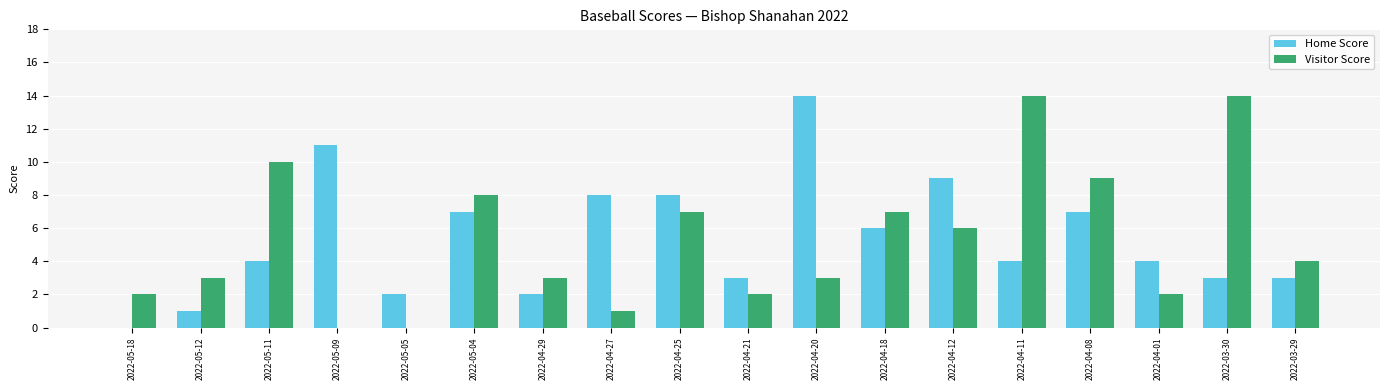

Count the number of data series in this chart.

2